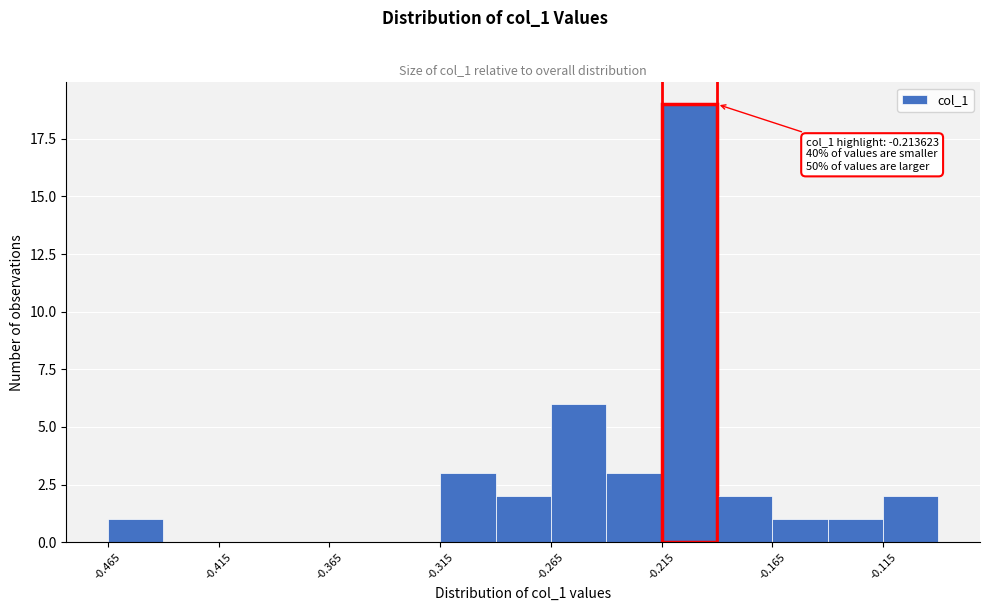

Over which range of the x-axis is the bar tallest?

-0.215 to -0.190